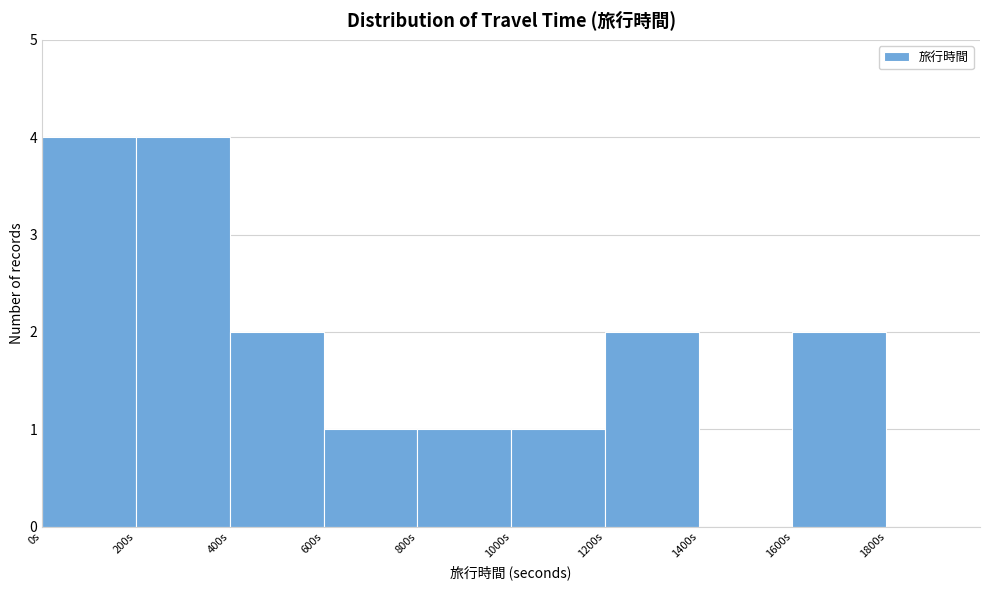

Reading left to right, transcribe this chart: for each bar, give the range it covers on the x-axis and its height. The values are not printed on the chart, so give them approximately, as read against the axis.

0 to 200: 4
200 to 400: 4
400 to 600: 2
600 to 800: 1
800 to 1000: 1
1000 to 1200: 1
1200 to 1400: 2
1400 to 1600: 0
1600 to 1800: 2
1800 to 2000: 0